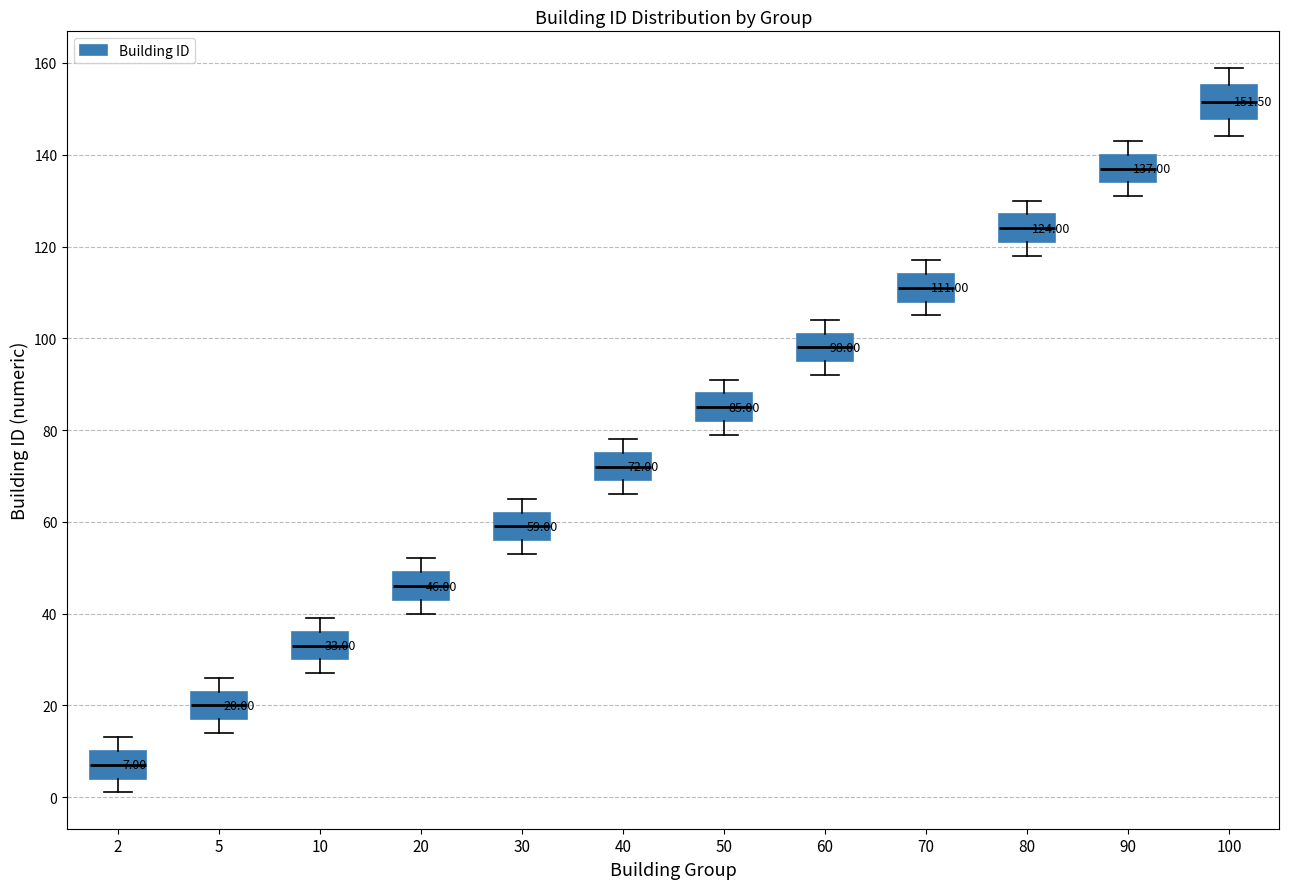

Which box's median line is the lowest?

2